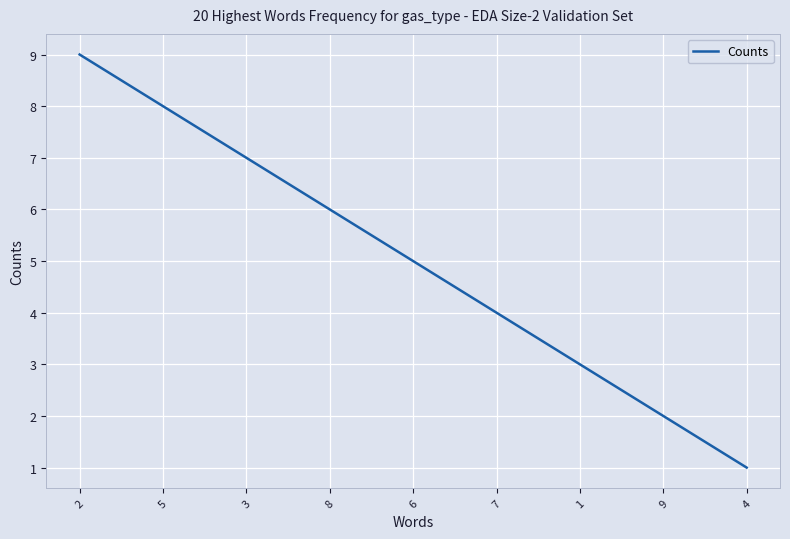

What is the maximum value shown in the chart?

9